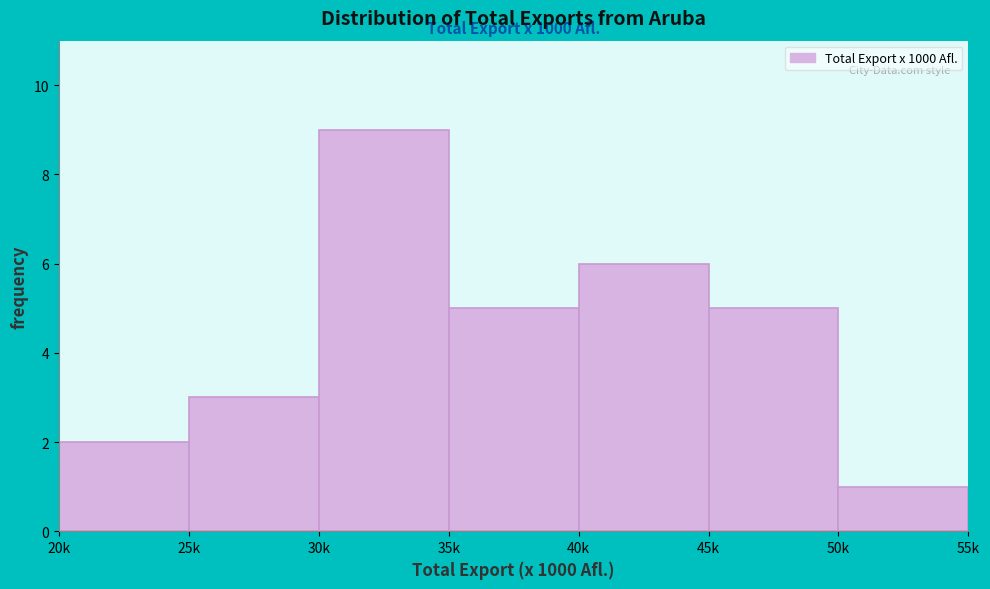

Reading right to left, transcribe all the data shown in this chart.

1	5	6	5	9	3	2